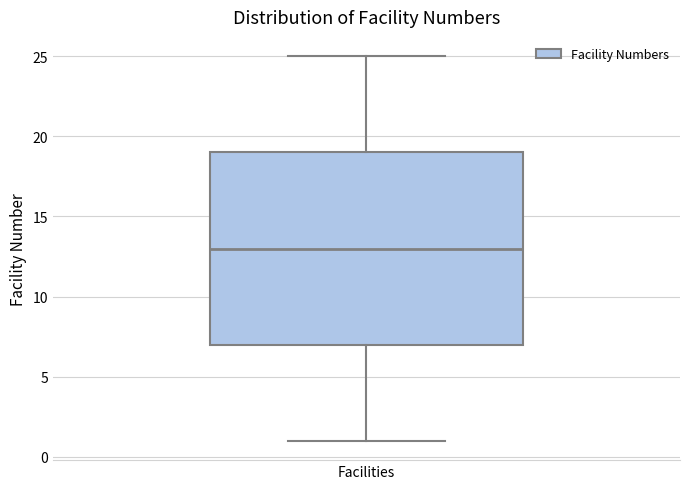

Transcribe this box plot: give where the median line is, the range the box spans, and where the two whiskers end, as read against the y-axis. The values are not printed on the chart, so give them approximately, as read against the axis.

median 13, box 7 to 19, whiskers 1 to 25